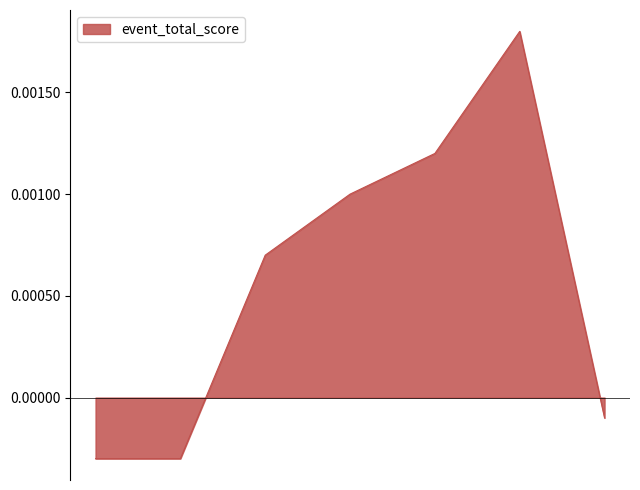

What is the label of the 6th point from the left?

6